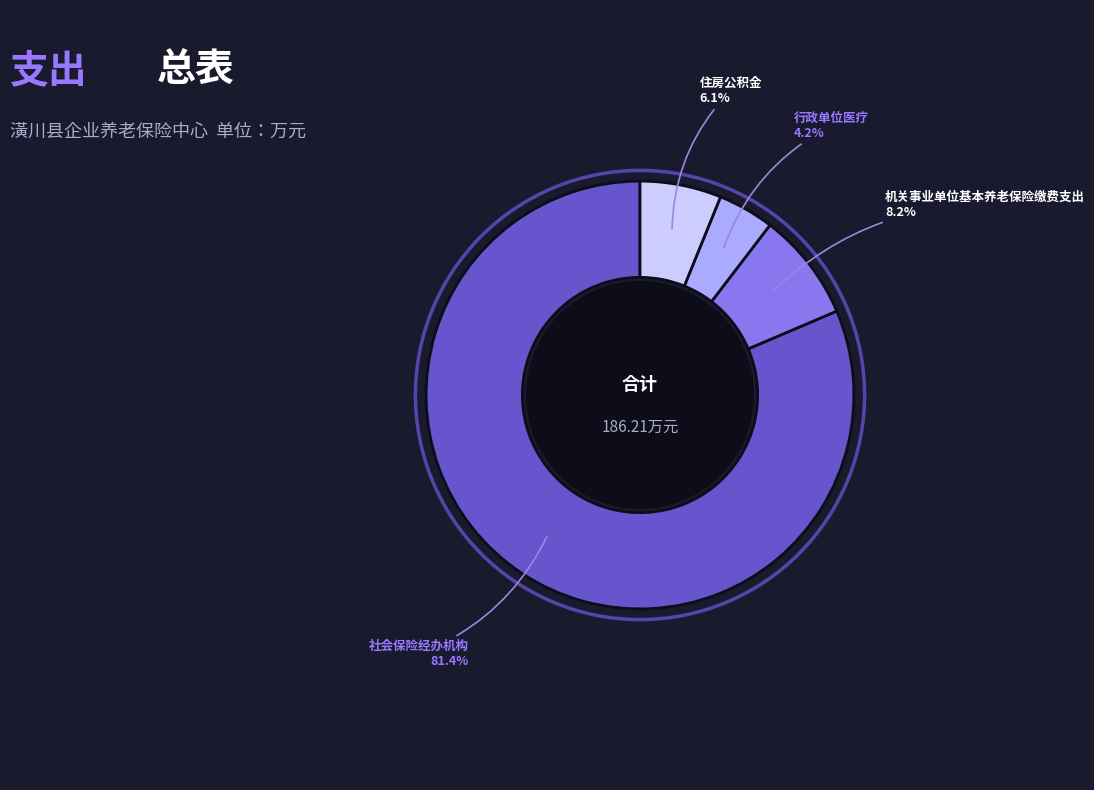

What is the total percentage of 住房公积金 and 机关事业单位基本养老保险缴费支出?

14.3%